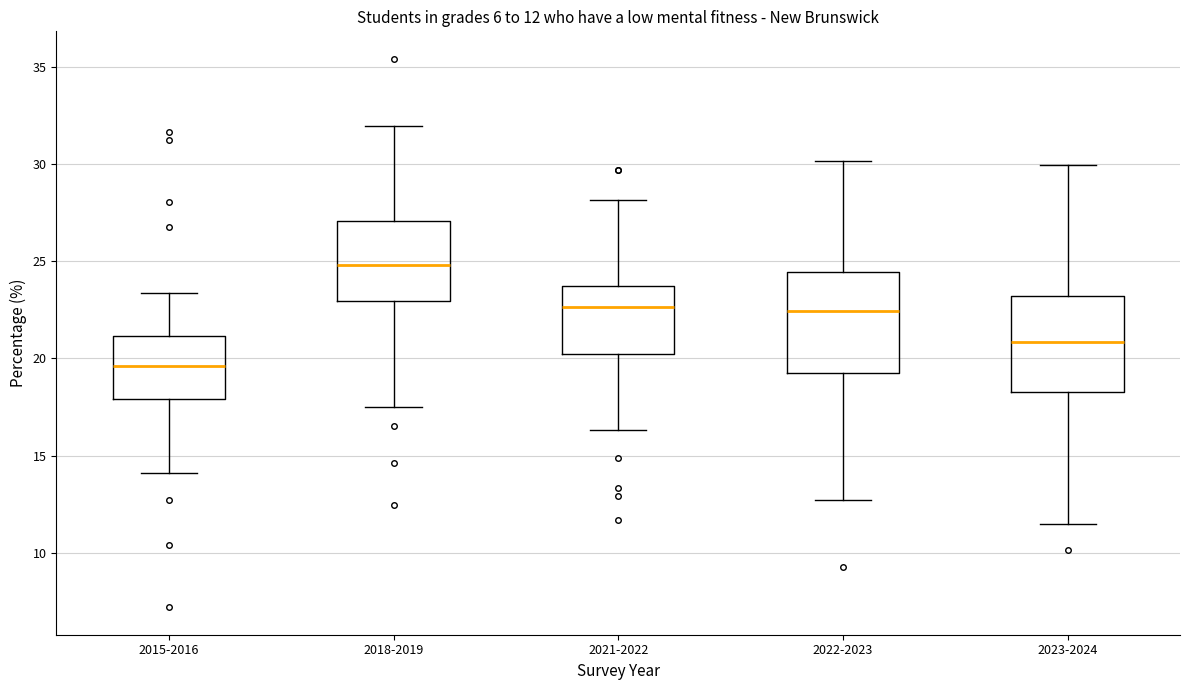

Which box's median line is the lowest?

2015-2016